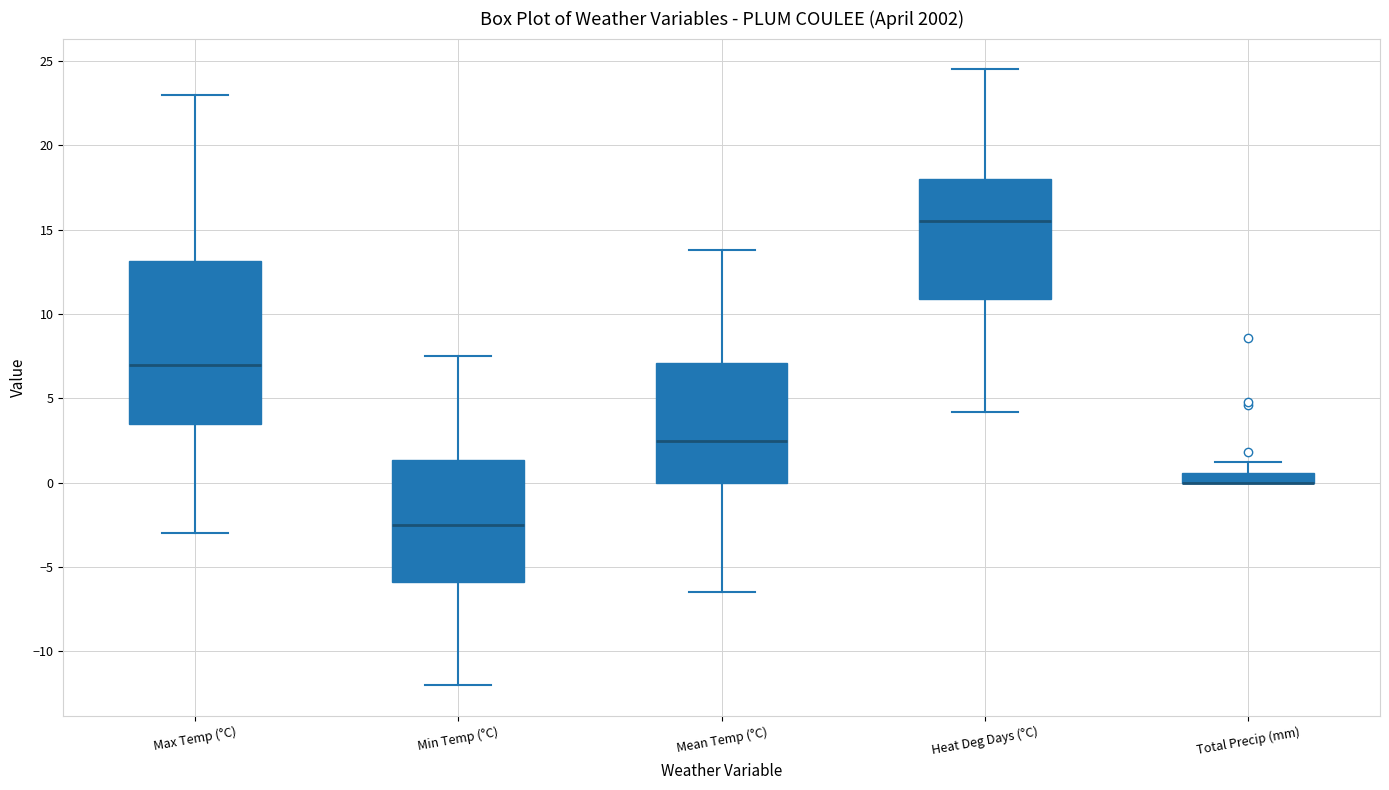

Which box is the tallest, from its lower edge to its upper edge?

Max Temp (°C)